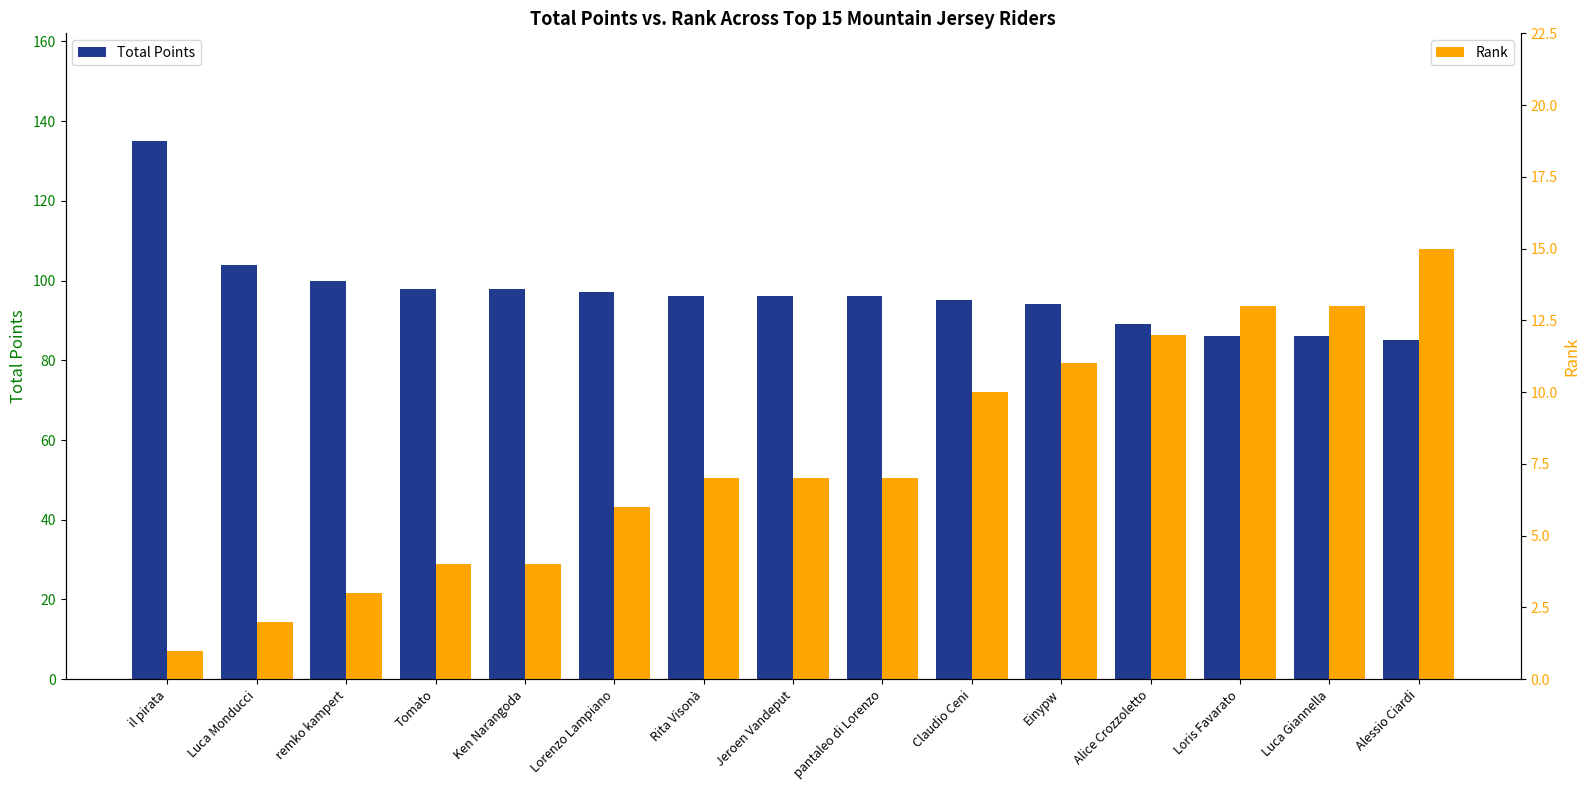

At which label does Rank first exceed 7?

Claudio Ceni